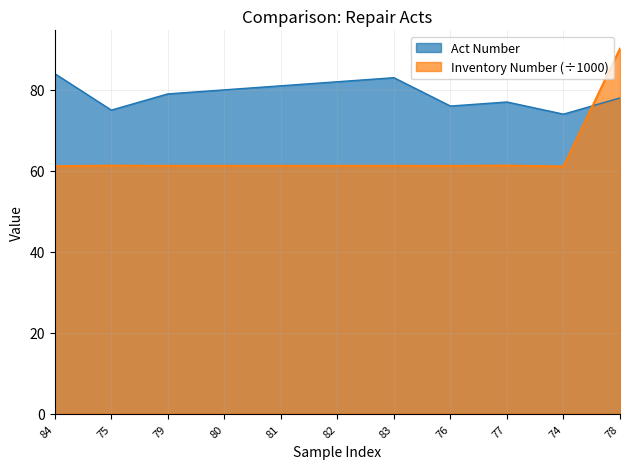

Between 79 and 82, which series saw the biggest shift?

Act Number